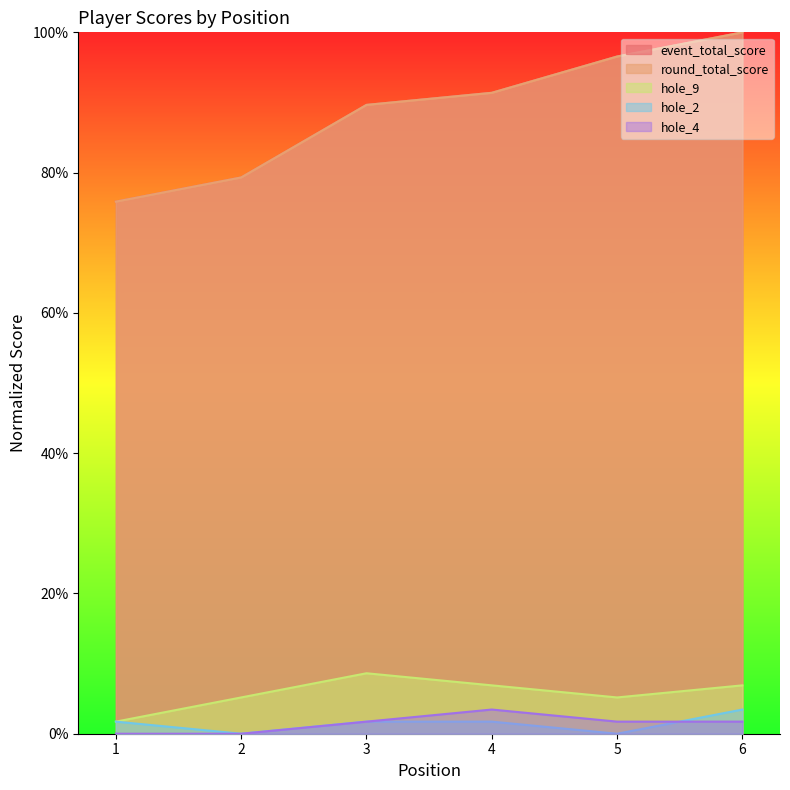

At how many categories does at least one series exceed 25?

6